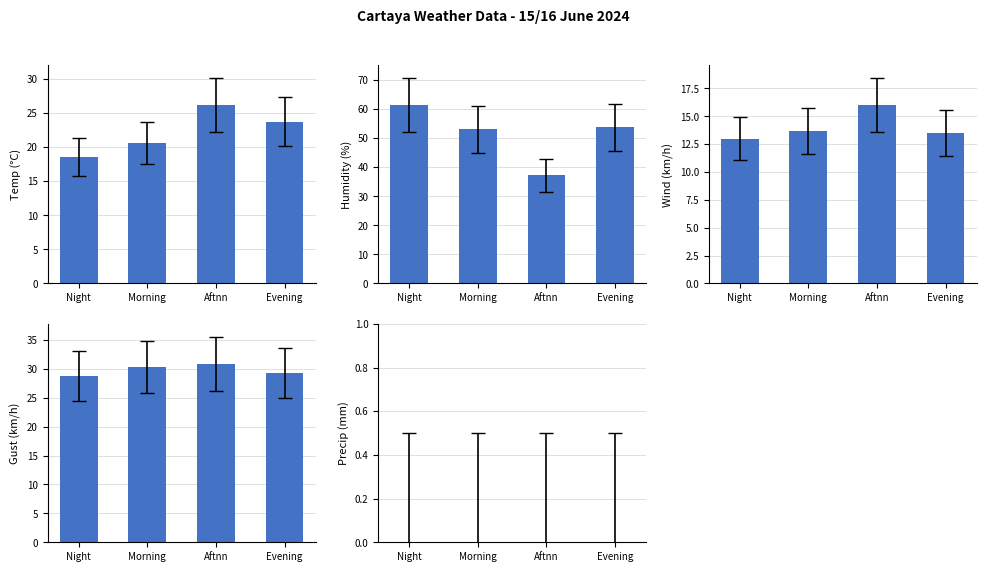

The value of Temp (°C) at Aftnn is 26.1. True or false?

True